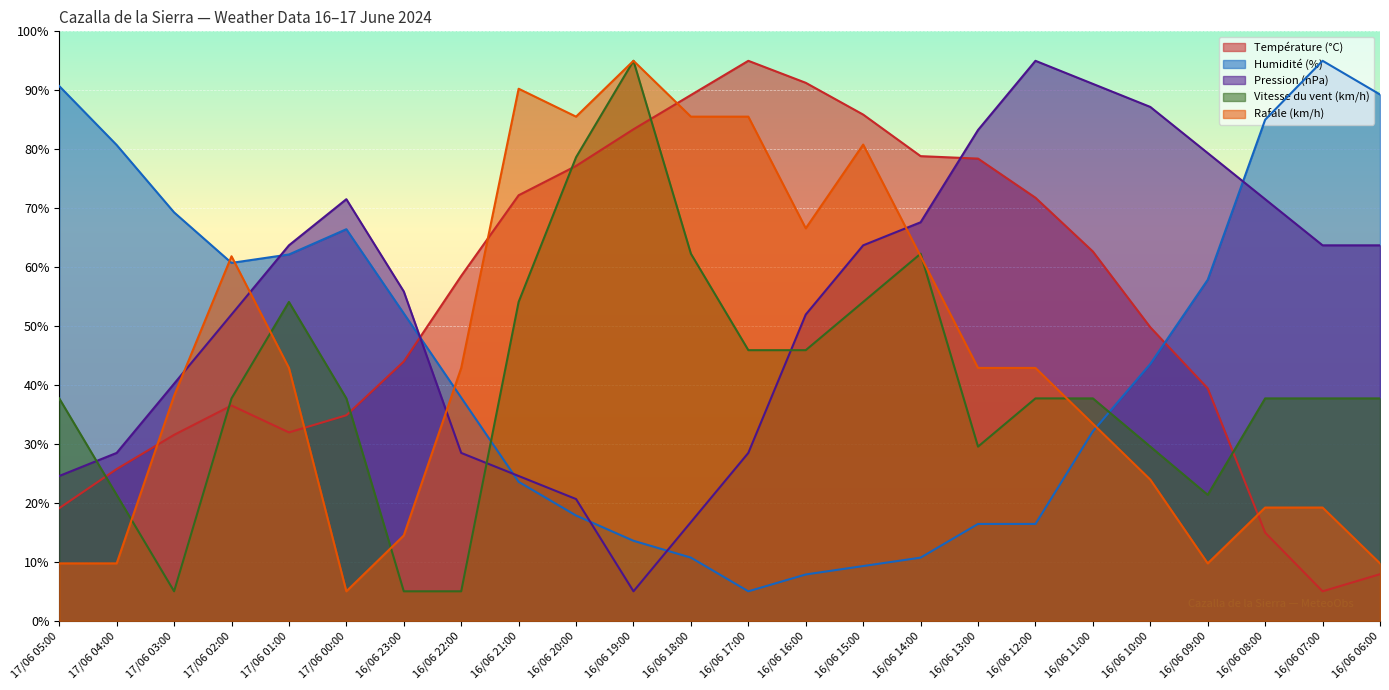

Between 17/06 03:00 and 16/06 16:00, which is larger?

16/06 16:00